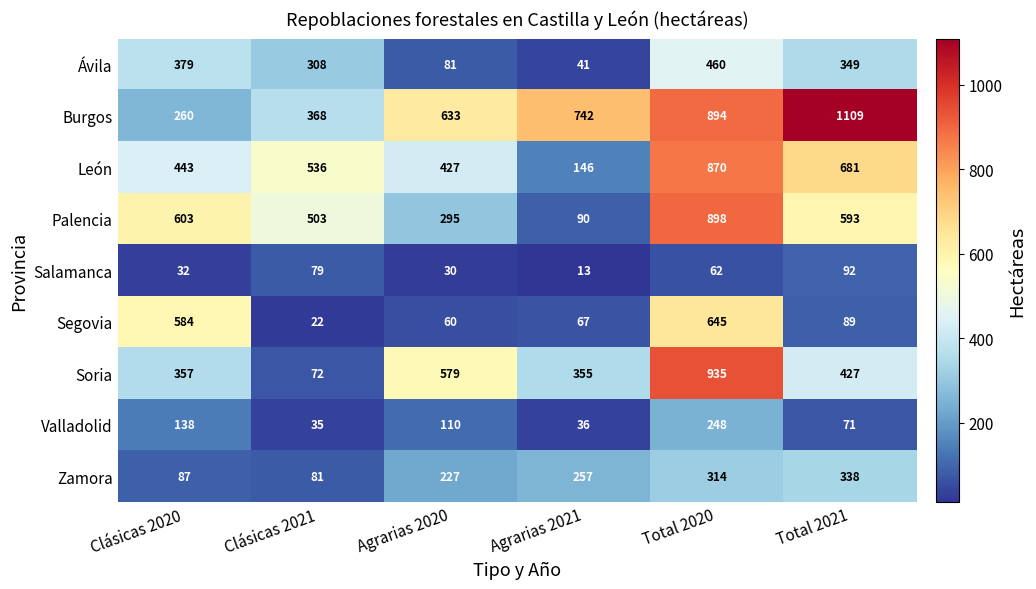

How many data points in Soria are less than 427?

3